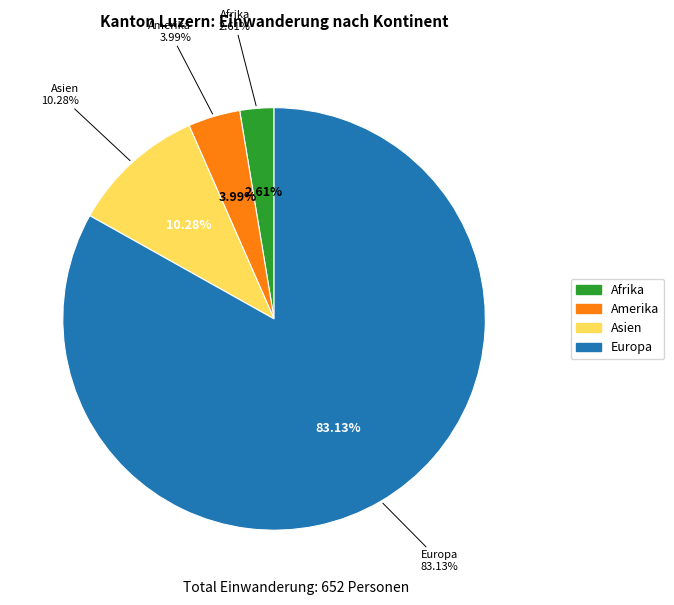

Is it true that Asien is 1% of the pie?

False